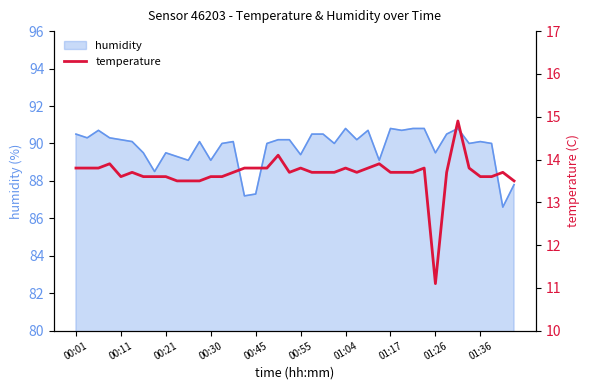

Is it true that humidity equals 90.1 at 01:36?

True